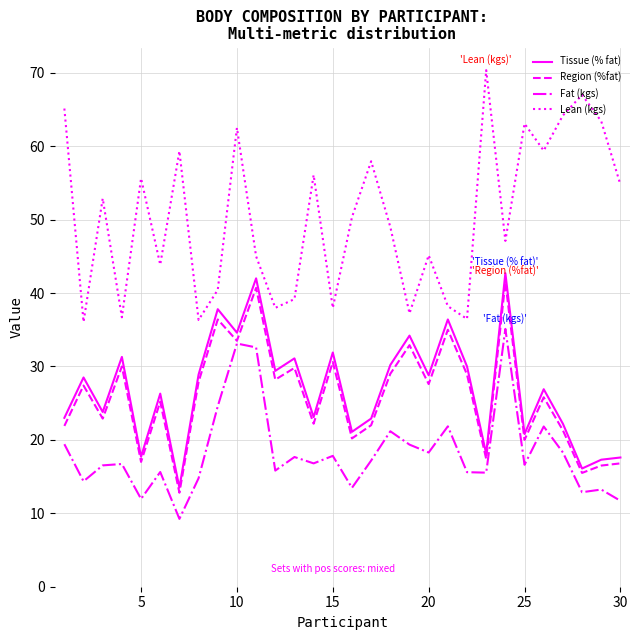

Which series has the largest total across all categories?

Lean (kgs)